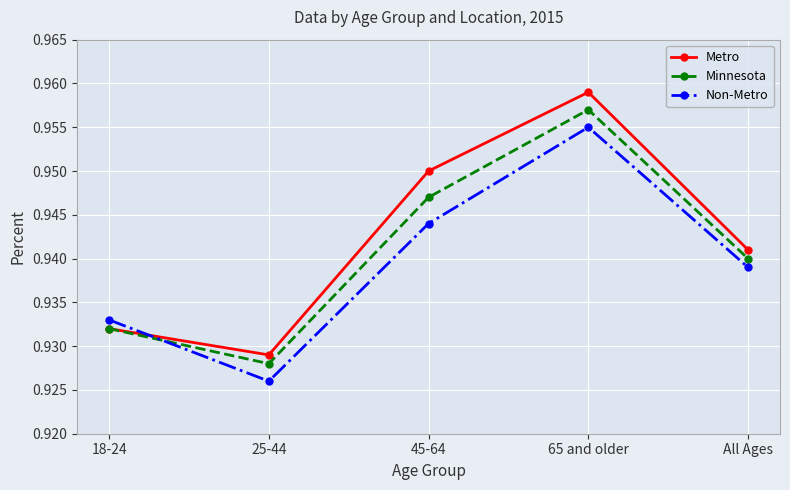

Which series has the largest range (max minus min)?

Metro